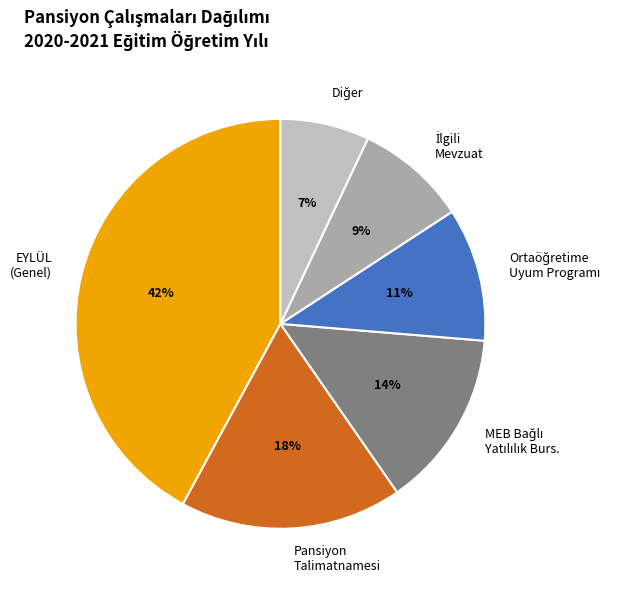

What percentage is the Pansiyon Talimatnamesi slice, to the nearest percent?

18%